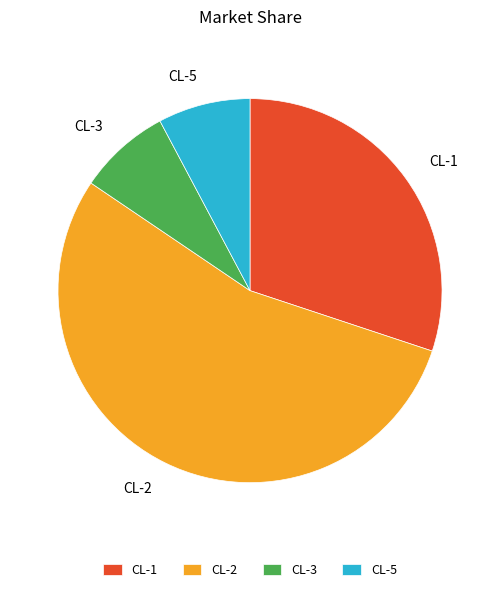

Which category has the biggest portion of the pie?

CL-2